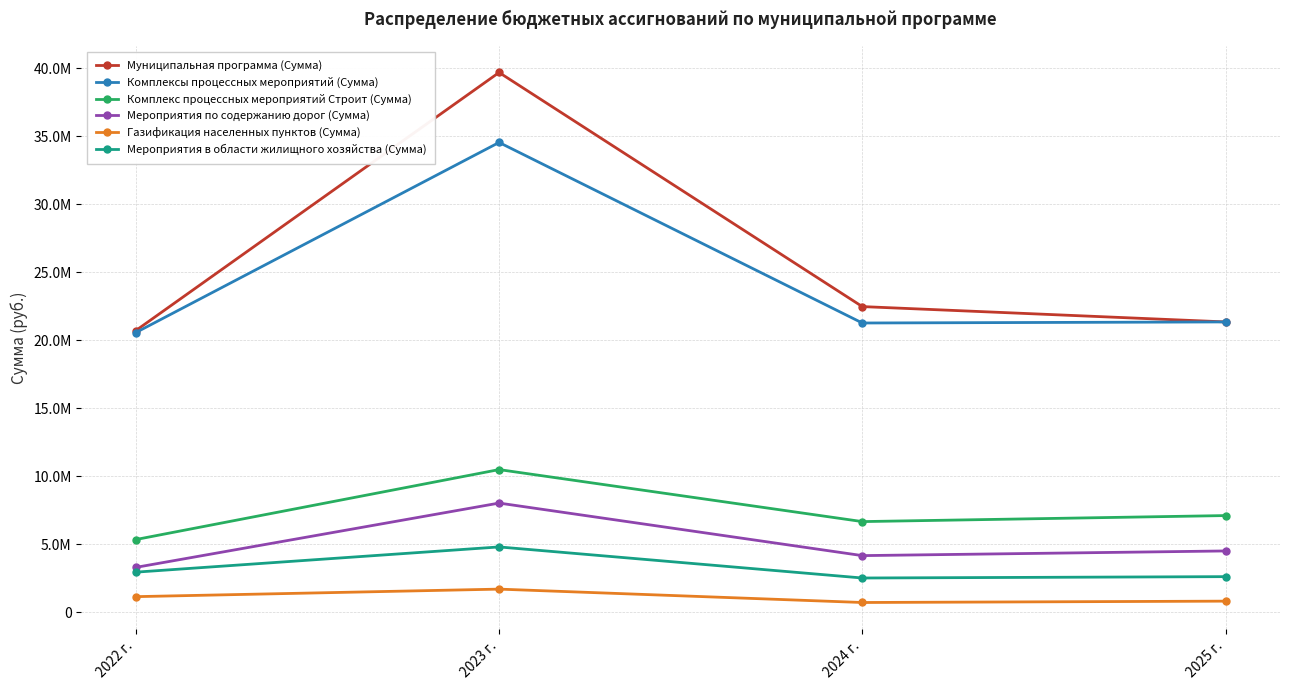

What is the difference between the highest and lowest values at 2025 г.?

20517354.6